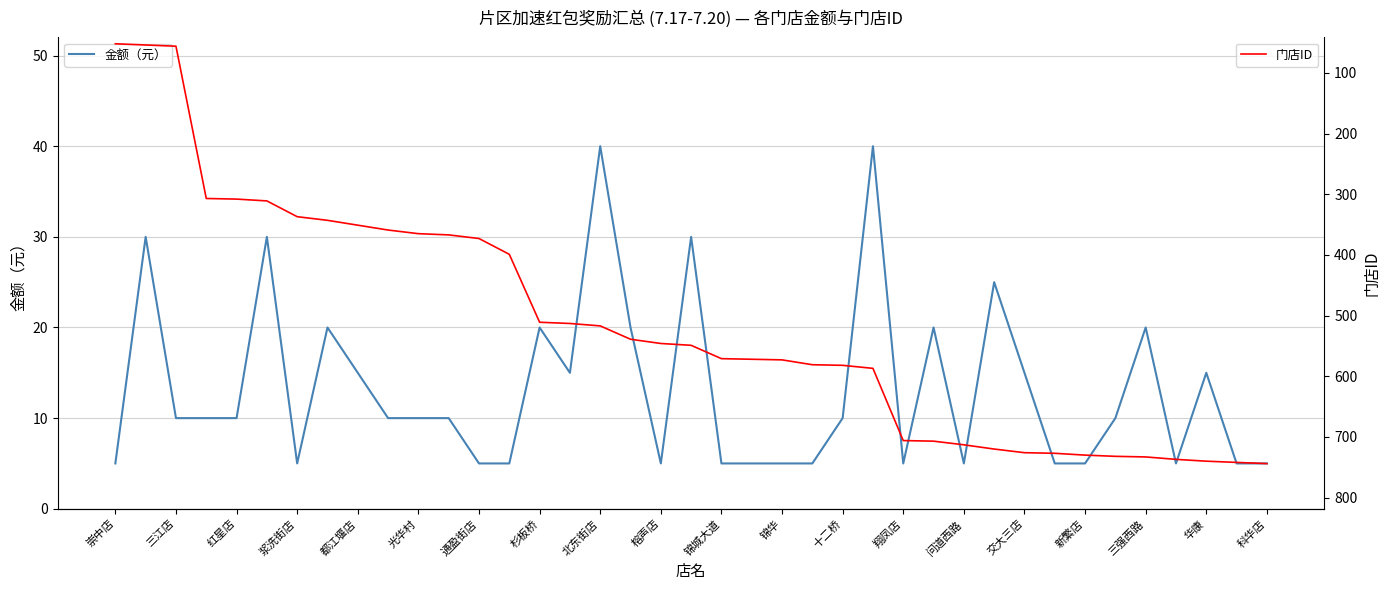

What is the maximum value for 门店ID?

744